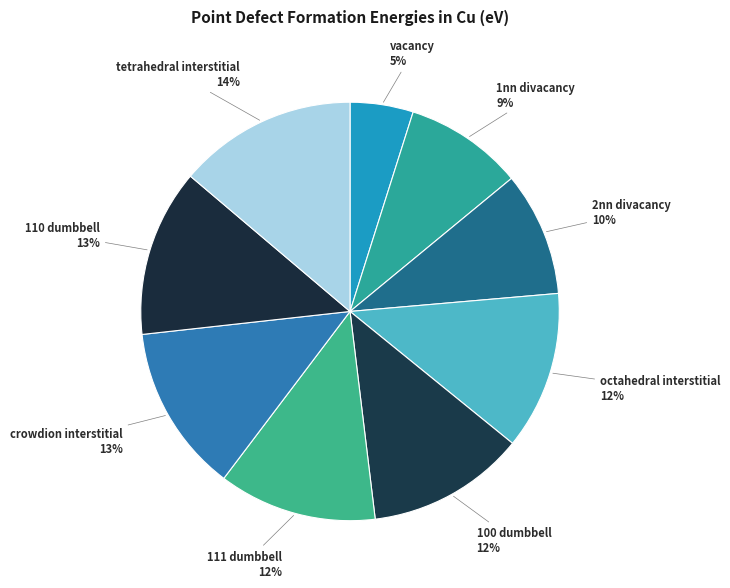

Count the number of slices in the pie.

9